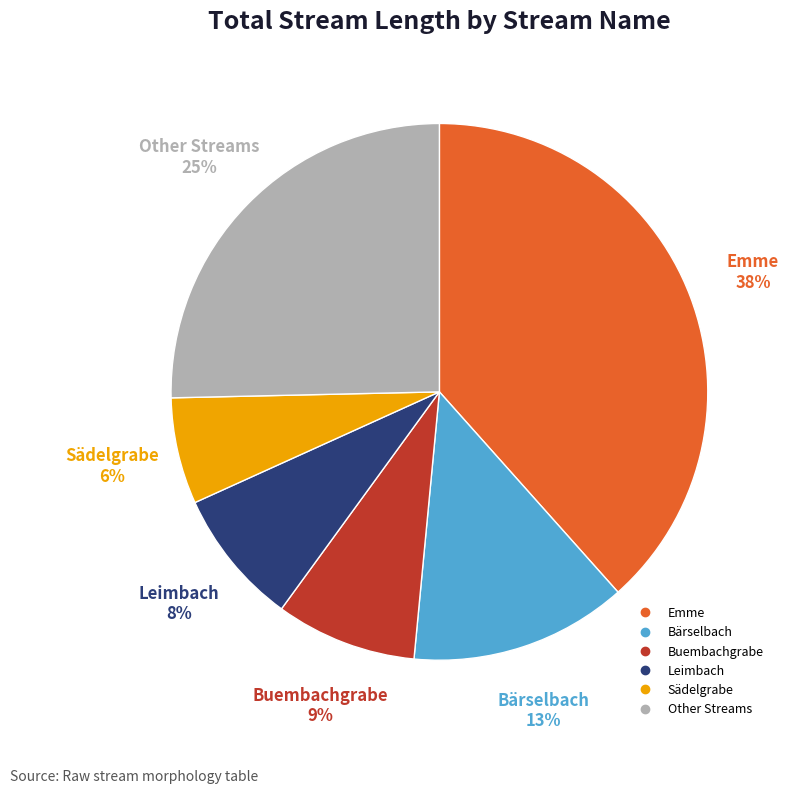

To the nearest percent, what is the difference between the largest and smallest slice percentages?

32%